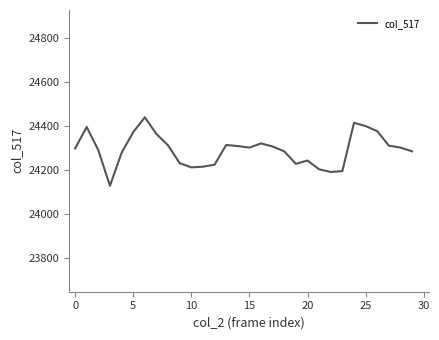

What is the minimum value shown in the chart?

24127